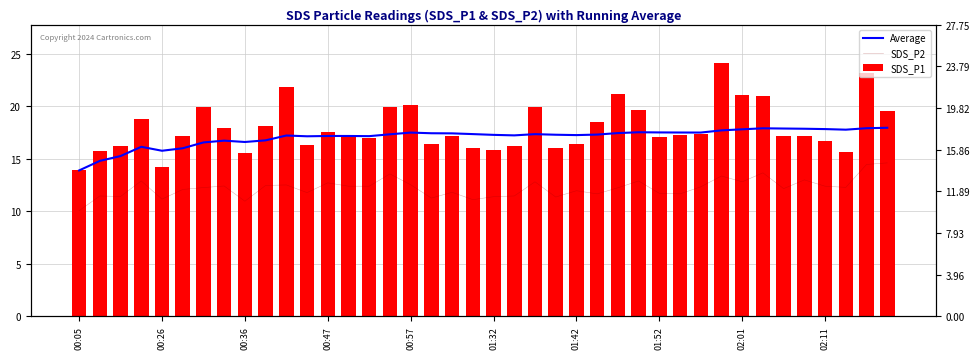

How many values in the Average series exceed 17?

30